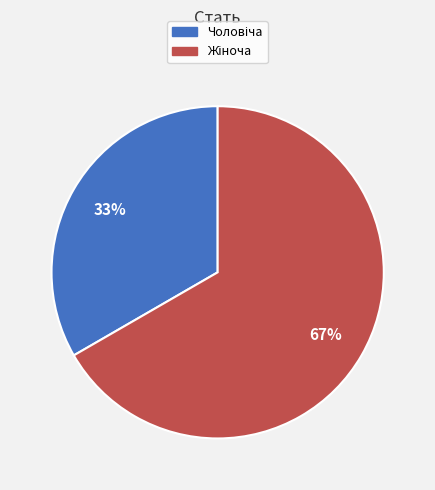

Does any single category account for the majority?

Yes